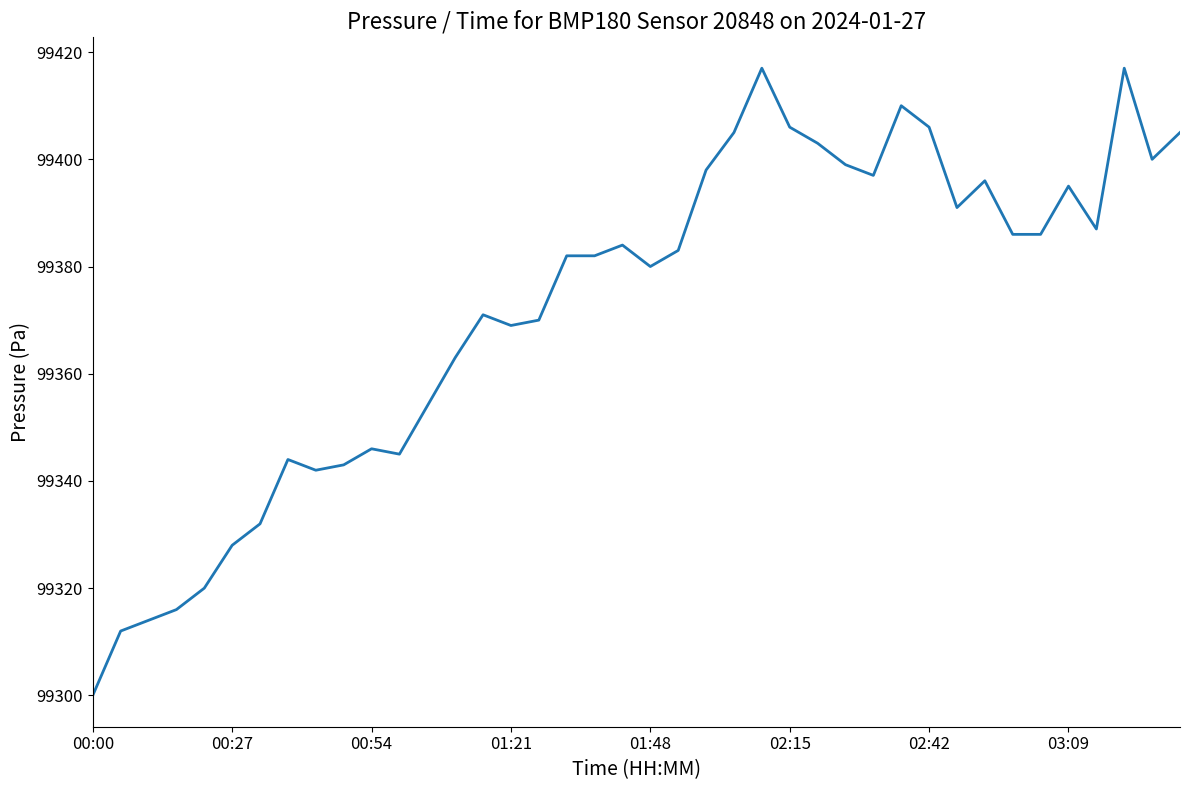

How many values are below 99383?

20